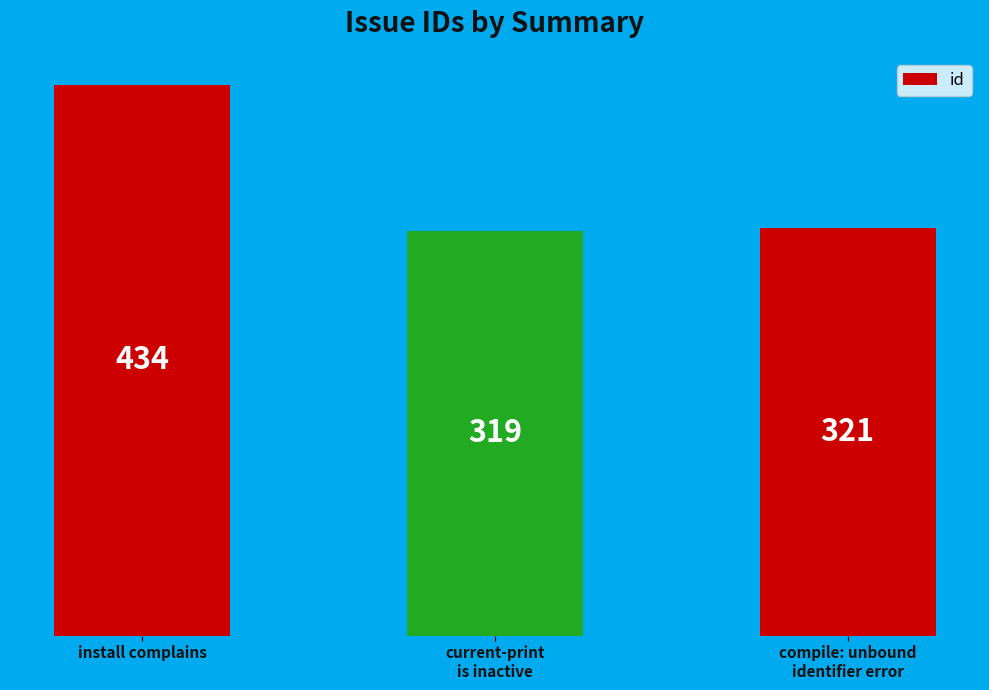

Which label corresponds to the smallest value in the chart?

current-print
is inactive